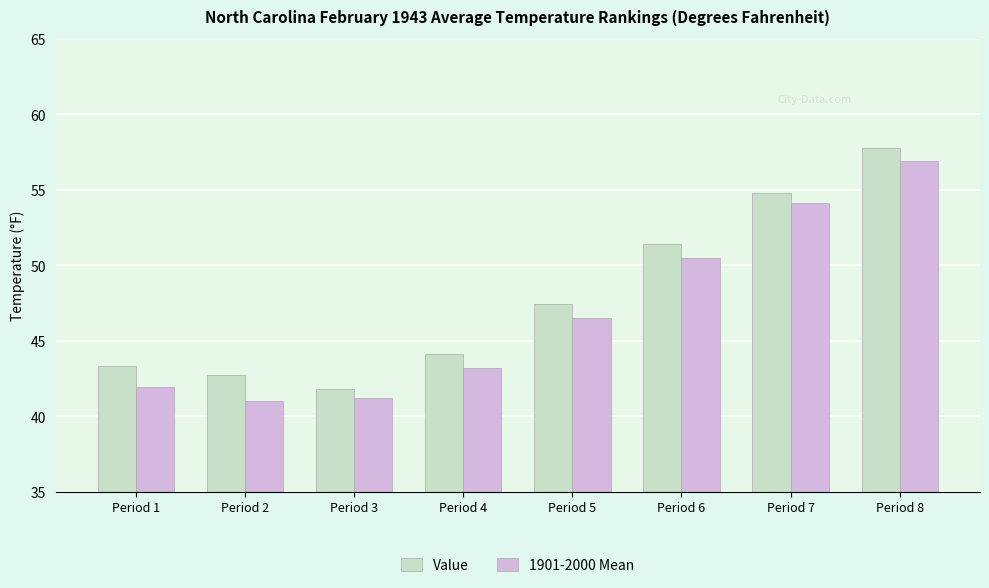

At how many categories does at least one series exceed 57?

1